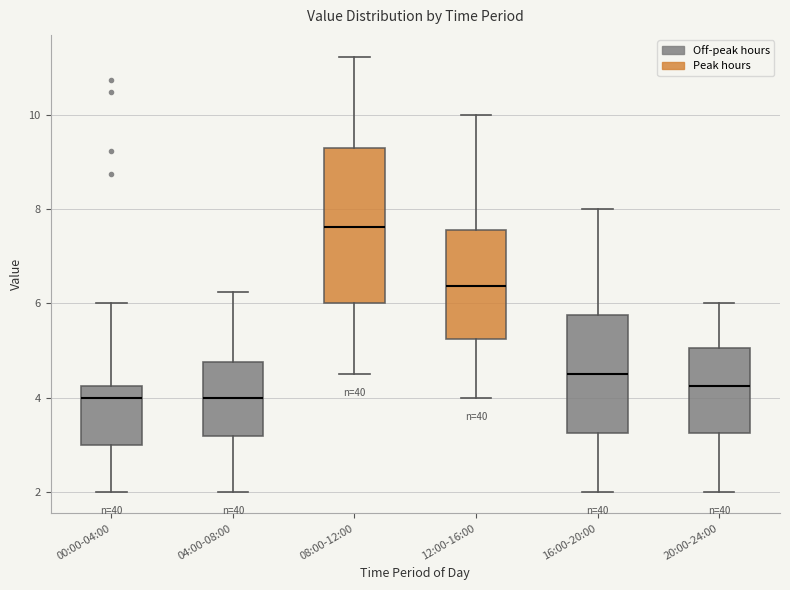

Which box is the tallest, from its lower edge to its upper edge?

08:00-12:00